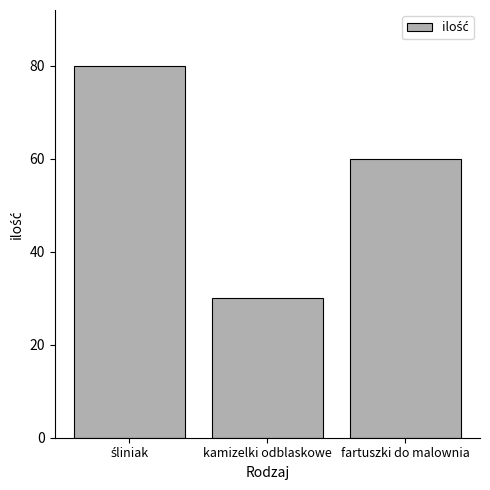

What is the change in value from kamizelki odblaskowe to fartuszki do malownia?

+30